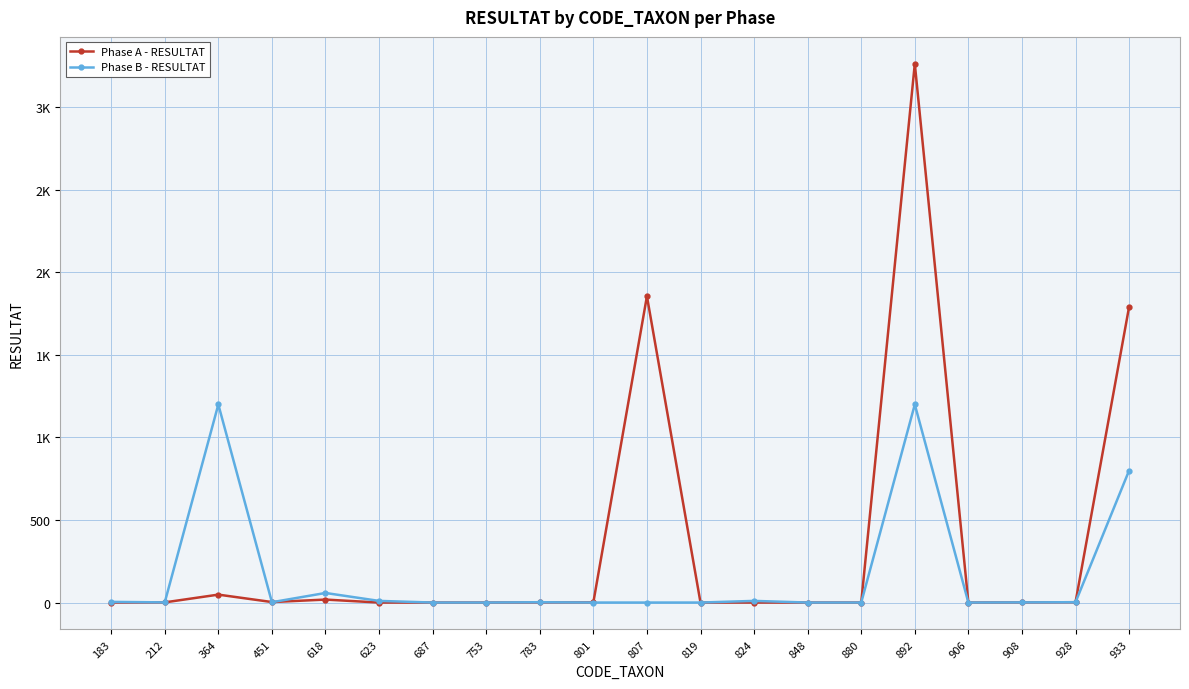

In Phase B - RESULTAT, how many points are lower than both neighbors (excluding endpoints)?

3